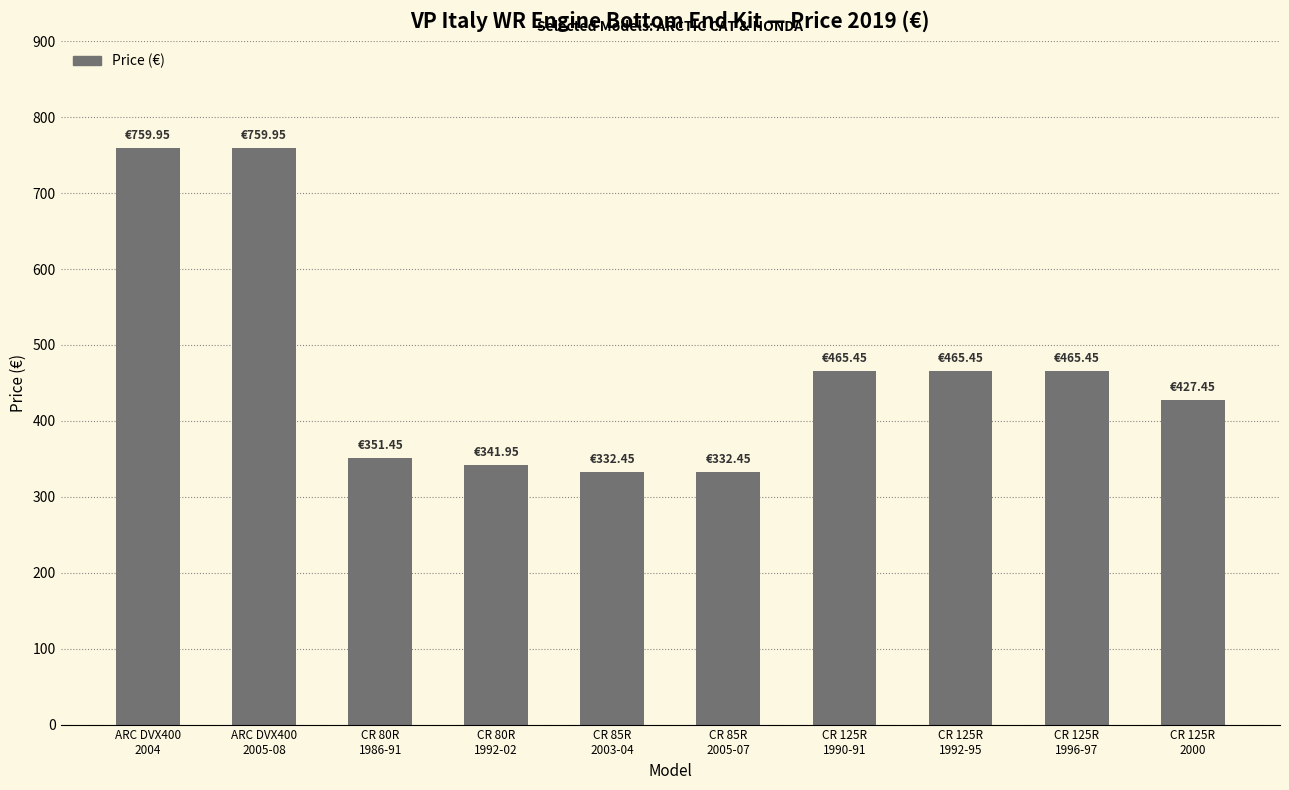

What is the ratio of the value at CR 85R
2005-07 to the value at ARC DVX400
2005-08?

0.4